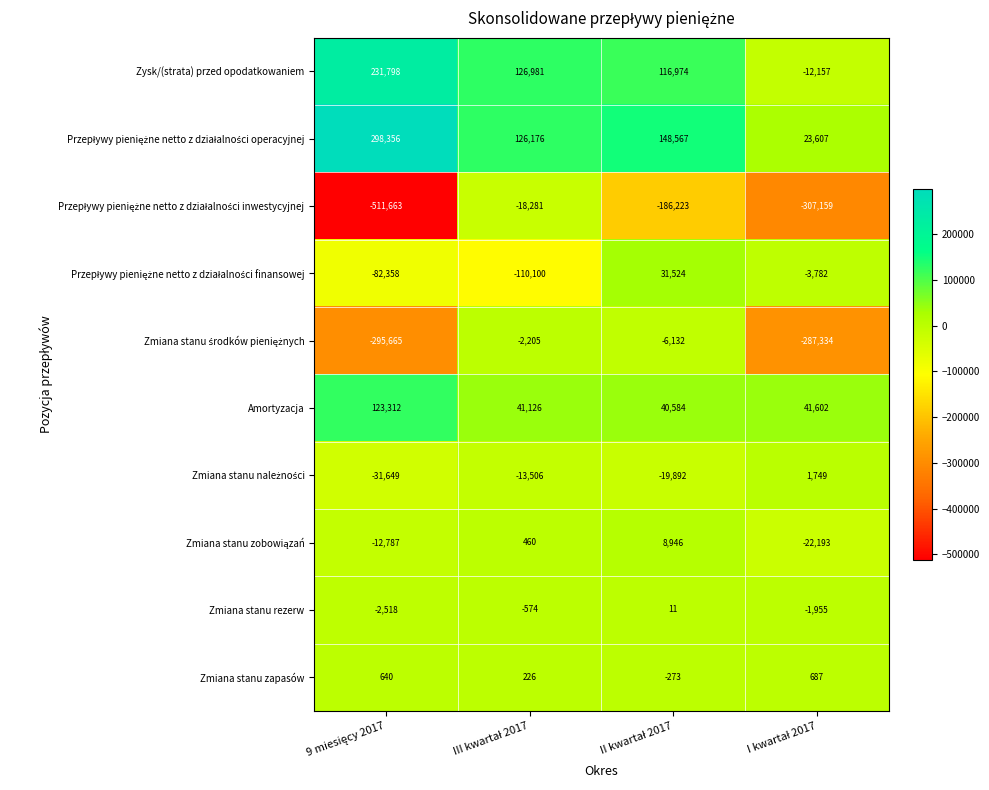

What is the highest value of the Zysk/(strata) przed opodatkowaniem series?

231798